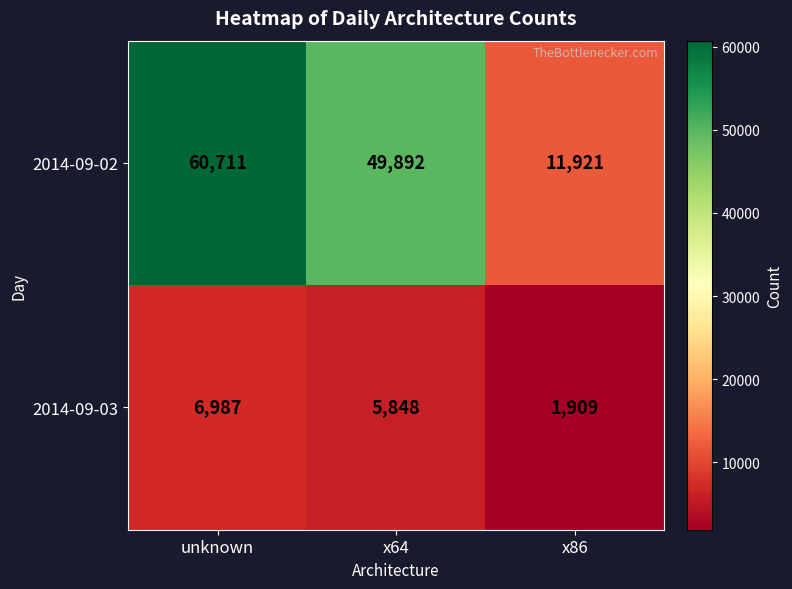

How many values in the 2014-09-03 series are below 5848?

1